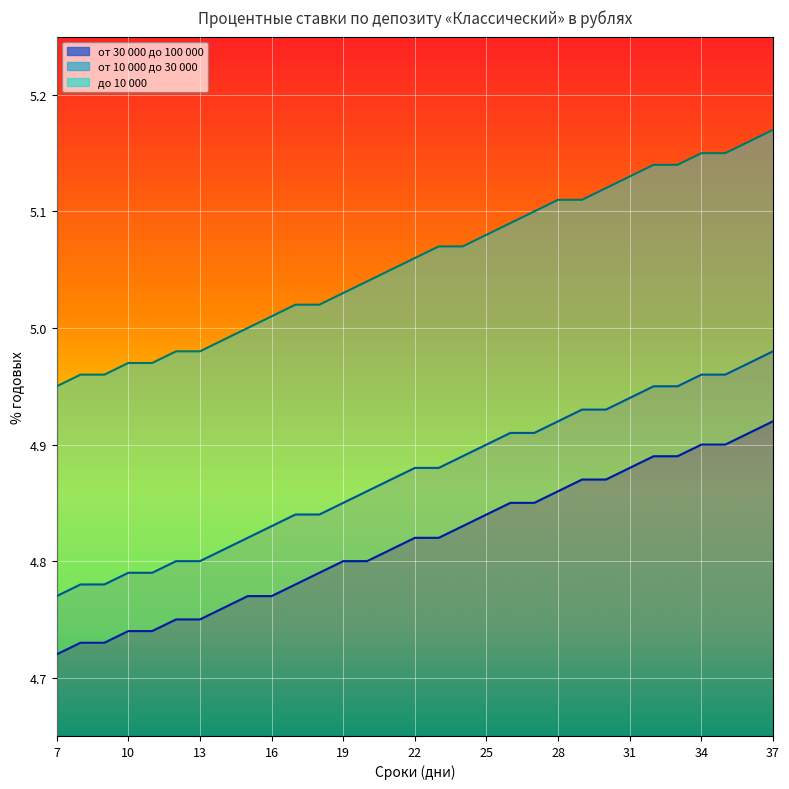

Is it true that от 30 000 до 100 000 equals 3.5 at 25?

False